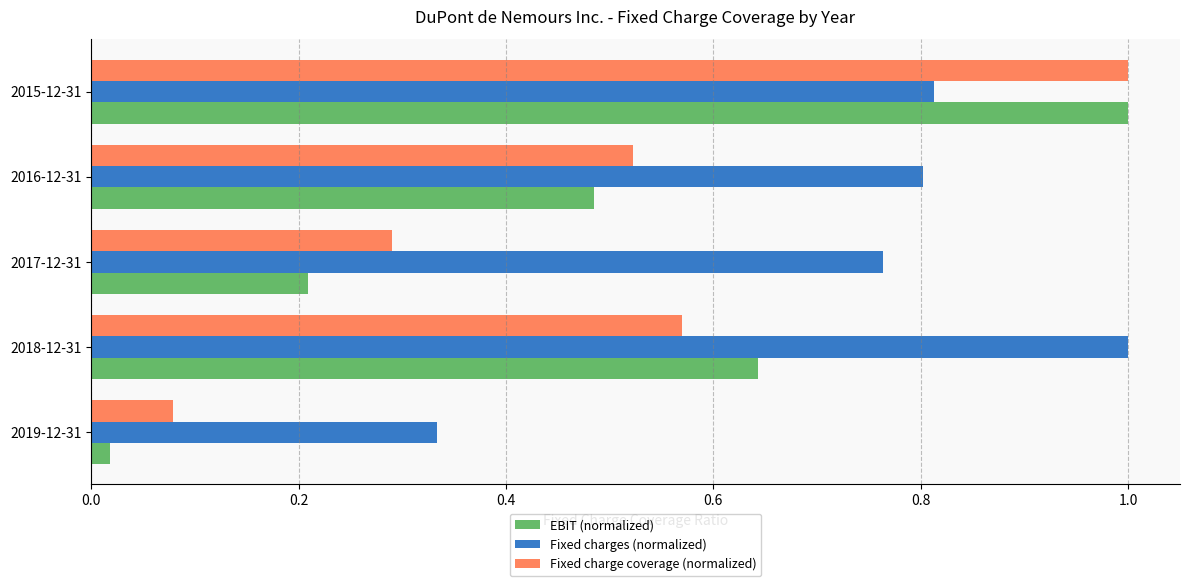

Which series changed the most between 2019-12-31 and 2017-12-31?

Fixed charges (normalized)